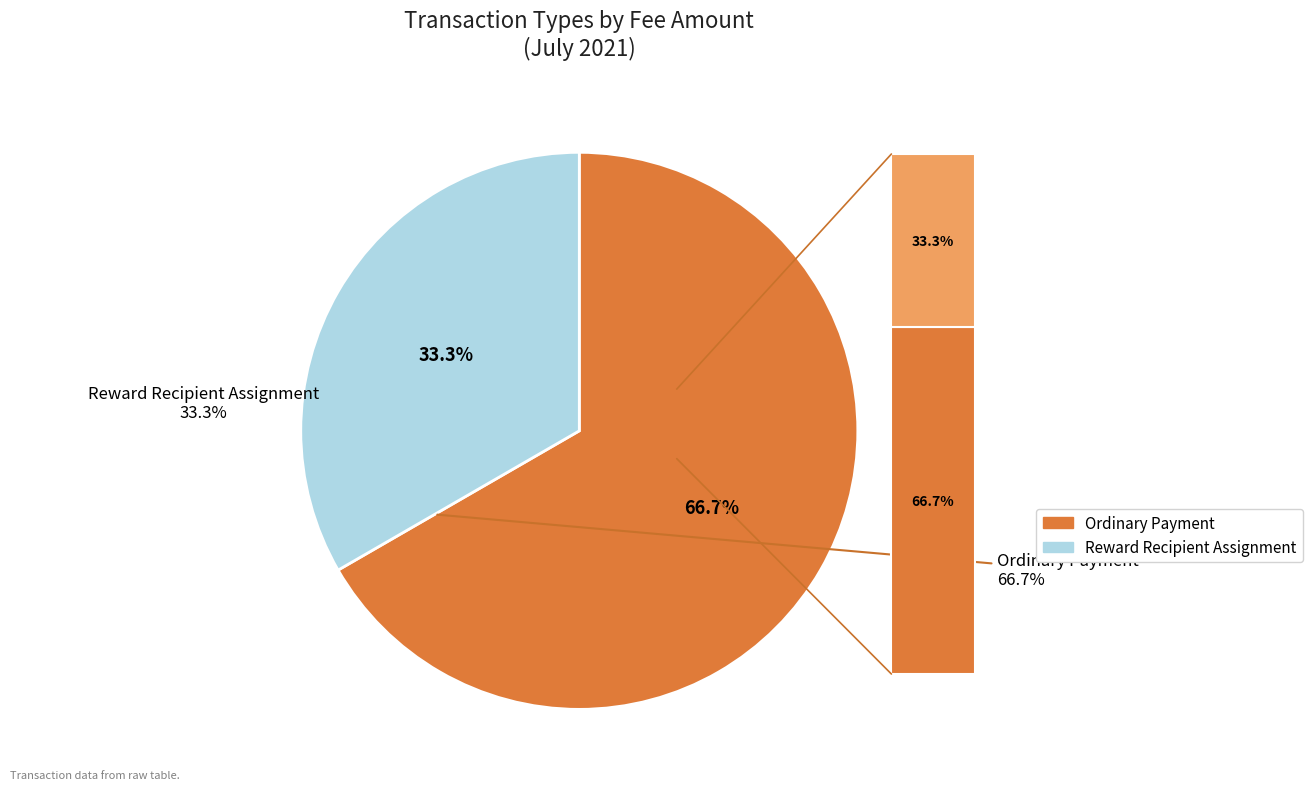

What is the smallest slice in the pie chart?

Reward Recipient Assignment